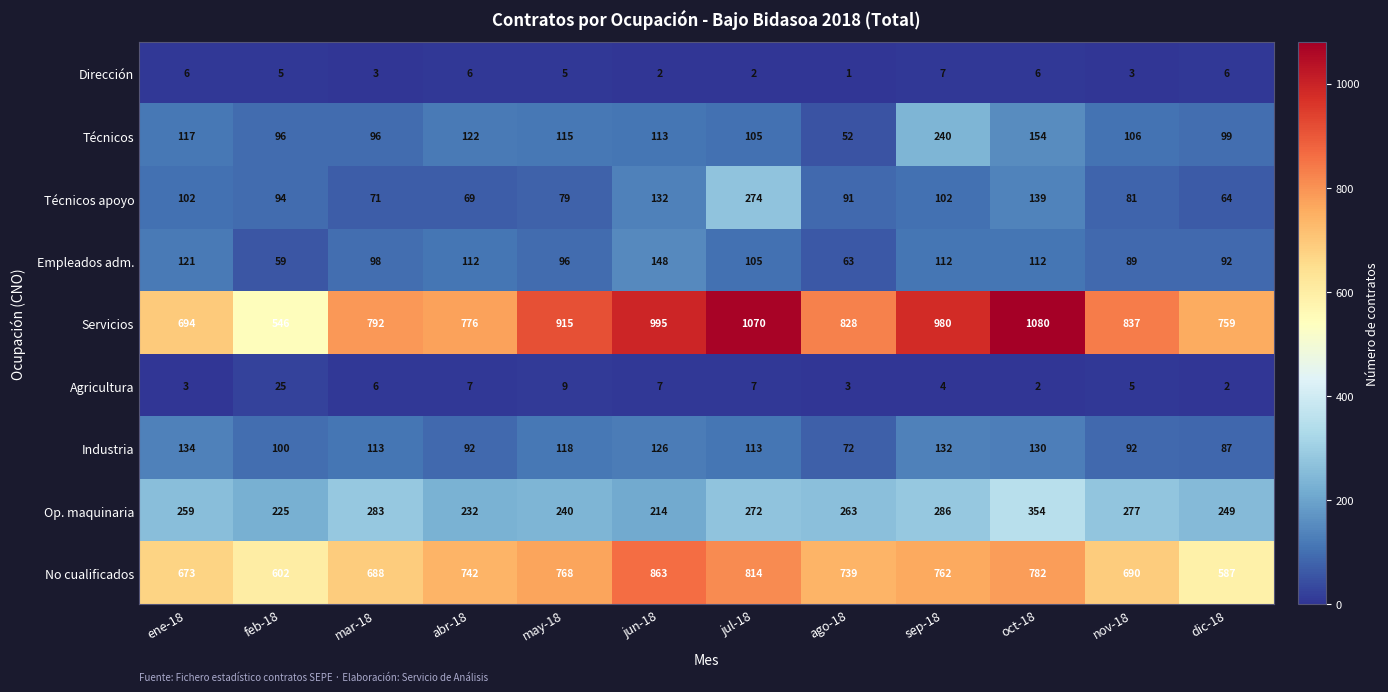

Rank the series at ago-18 from lowest to highest value.

Dirección, Agricultura, Técnicos, Empleados adm., Industria, Técnicos apoyo, Op. maquinaria, No cualificados, Servicios